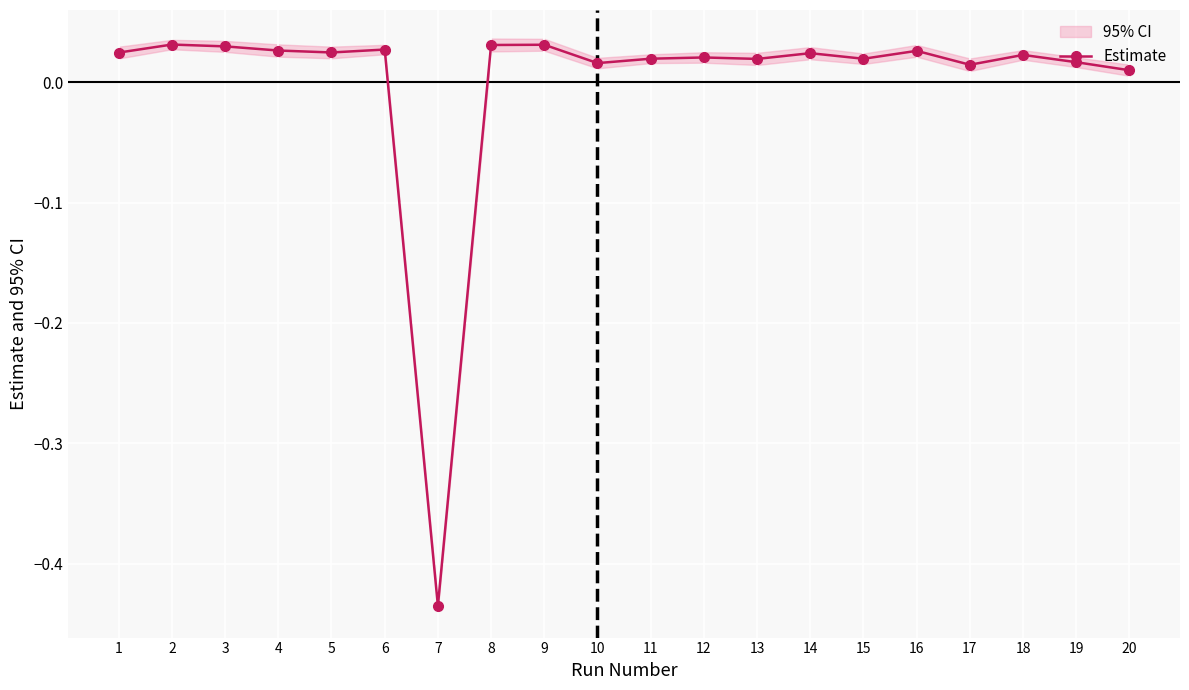

How many positive values are there?

19